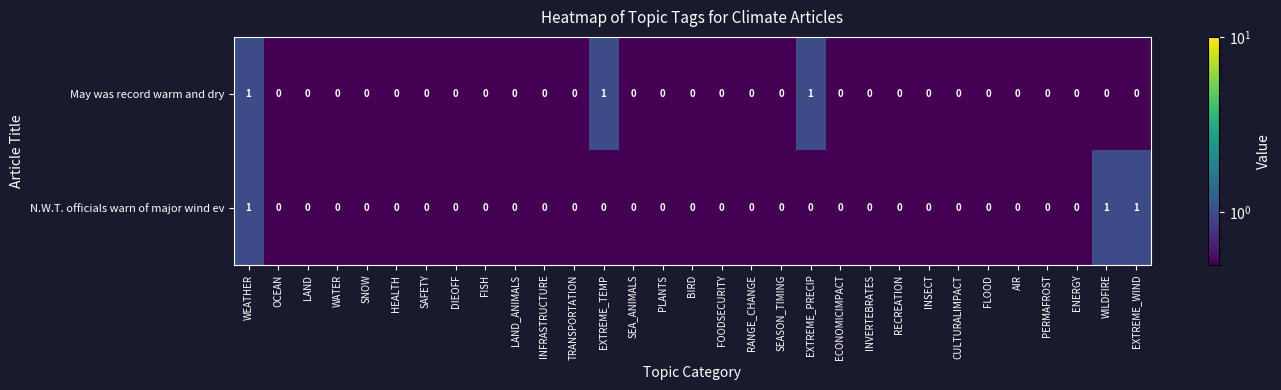

What is the sum of all May was record warm and dry values?

3